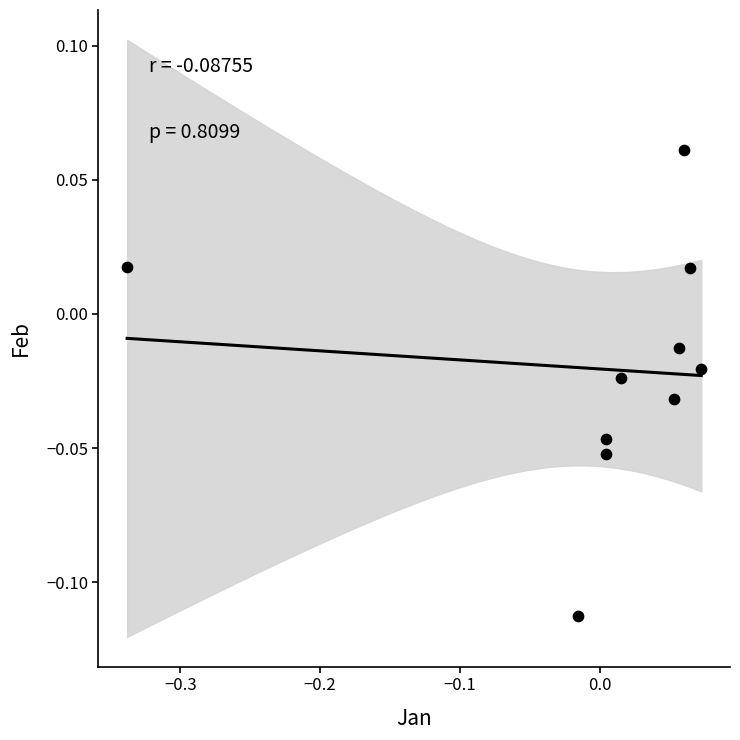

What is the range of X values (max minus min)?

0.4